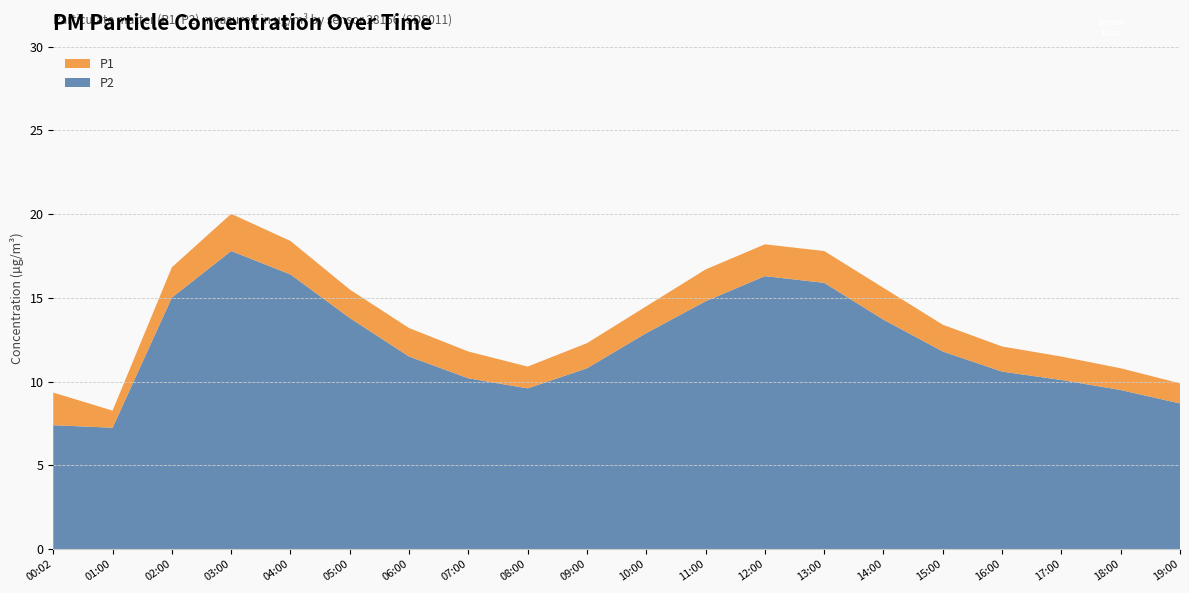

Reading right to left, extract all data points from this chart.

P1: 19:00=9.9	18:00=10.8	17:00=11.5	16:00=12.1	15:00=13.4	14:00=15.6	13:00=17.8	12:00=18.2	11:00=16.7	10:00=14.5	09:00=12.3	08:00=10.9	07:00=11.8	06:00=13.2	05:00=15.5	04:00=18.4	03:00=20.0	02:00=16.8	01:00=8.3	00:02=9.3
P2: 19:00=8.7	18:00=9.5	17:00=10.1	16:00=10.6	15:00=11.8	14:00=13.7	13:00=15.9	12:00=16.3	11:00=14.8	10:00=12.9	09:00=10.8	08:00=9.6	07:00=10.2	06:00=11.5	05:00=13.8	04:00=16.4	03:00=17.8	02:00=15.0	01:00=7.2	00:02=7.4